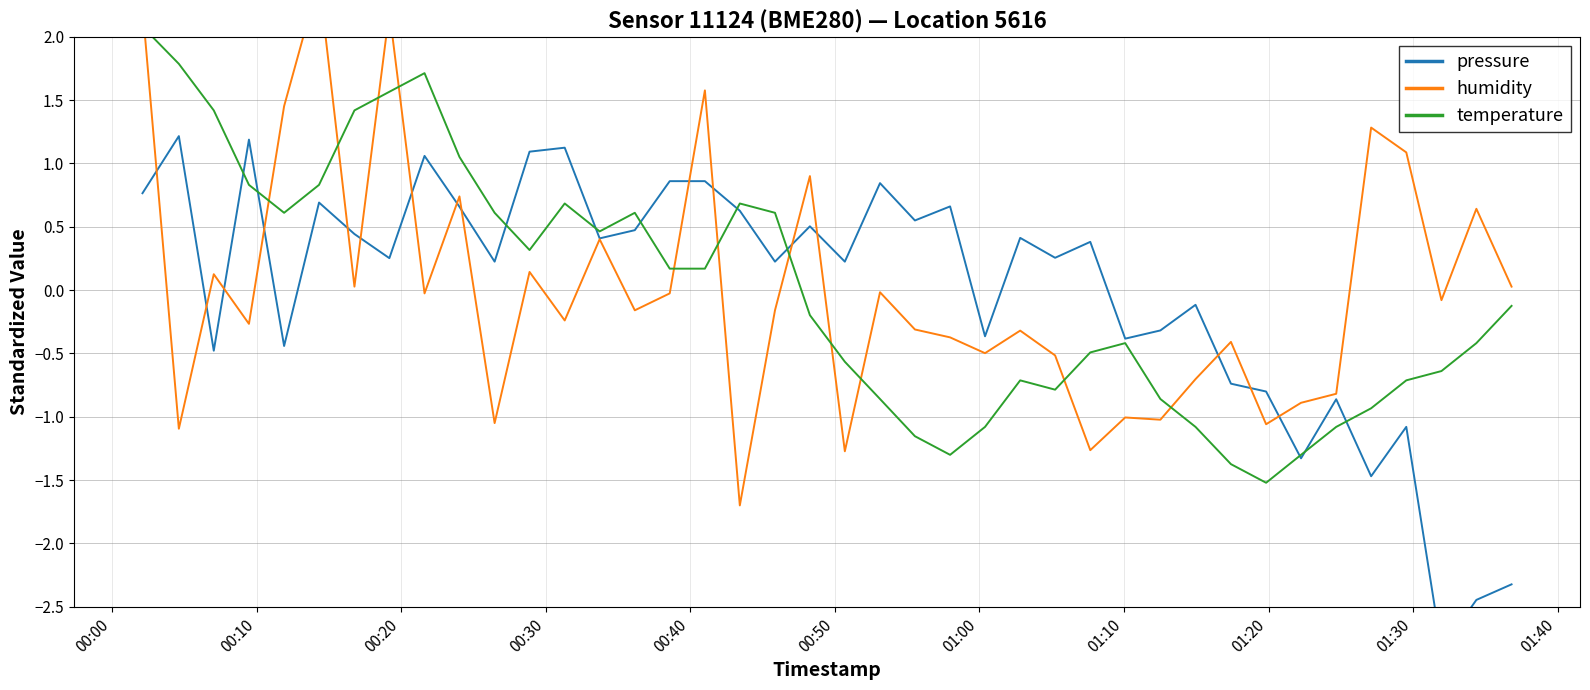

Reading right to left, extract all data points from this chart.

pressure: -2.3	-2.4	-2.8	-1.1	-1.5	-0.9	-1.3	-0.8	-0.7	-0.1	-0.3	-0.4	0.4	0.3	0.4	-0.4	0.7	0.5	0.8	0.2	0.5	0.2	0.6	0.9	0.9	0.5	0.4	1.1	1.1	0.2	0.7	1.1	0.3	0.4	0.7	-0.4	1.2	-0.5	1.2	0.8
humidity: 0.0	0.6	-0.1	1.1	1.3	-0.8	-0.9	-1.1	-0.4	-0.7	-1.0	-1.0	-1.3	-0.5	-0.3	-0.5	-0.4	-0.3	-0.0	-1.3	0.9	-0.2	-1.7	1.6	-0.0	-0.2	0.4	-0.2	0.1	-1.1	0.7	-0.0	2.2	0.0	2.4	1.5	-0.3	0.1	-1.1	2.2
temperature: -0.1	-0.4	-0.6	-0.7	-0.9	-1.1	-1.3	-1.5	-1.4	-1.1	-0.9	-0.4	-0.5	-0.8	-0.7	-1.1	-1.3	-1.2	-0.9	-0.6	-0.2	0.6	0.7	0.2	0.2	0.6	0.5	0.7	0.3	0.6	1.1	1.7	1.6	1.4	0.8	0.6	0.8	1.4	1.8	2.1